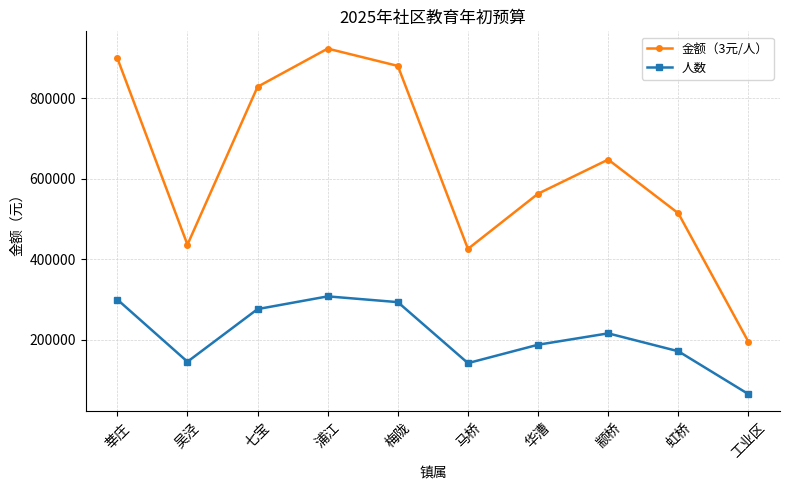

At how many categories does at least one series exceed 552054?

6